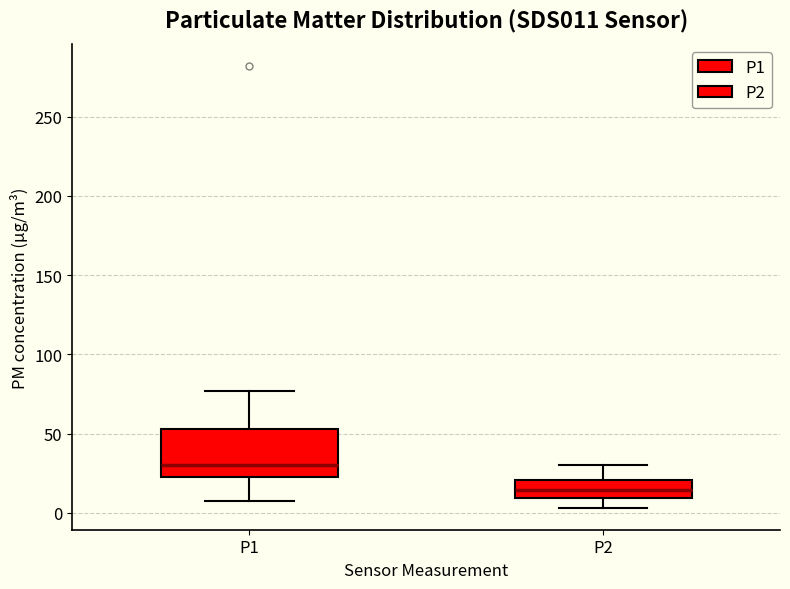

Where does the lower whisker of the box for P1 end on the y-axis? The values are not printed on the chart, so give them approximately, as read against the axis.

5